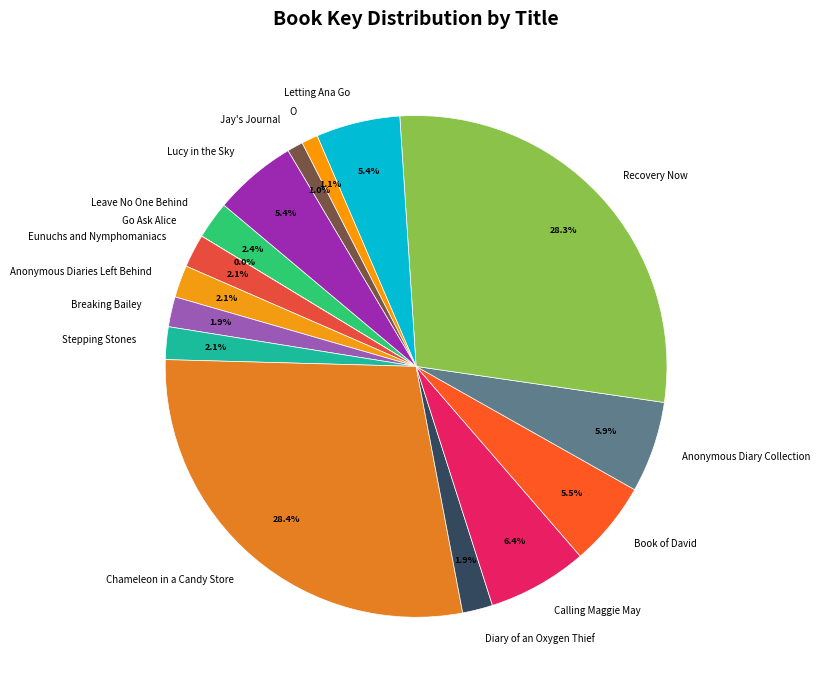

What is the ratio of the value at O to the value at Anonymous Diary Collection?

0.2